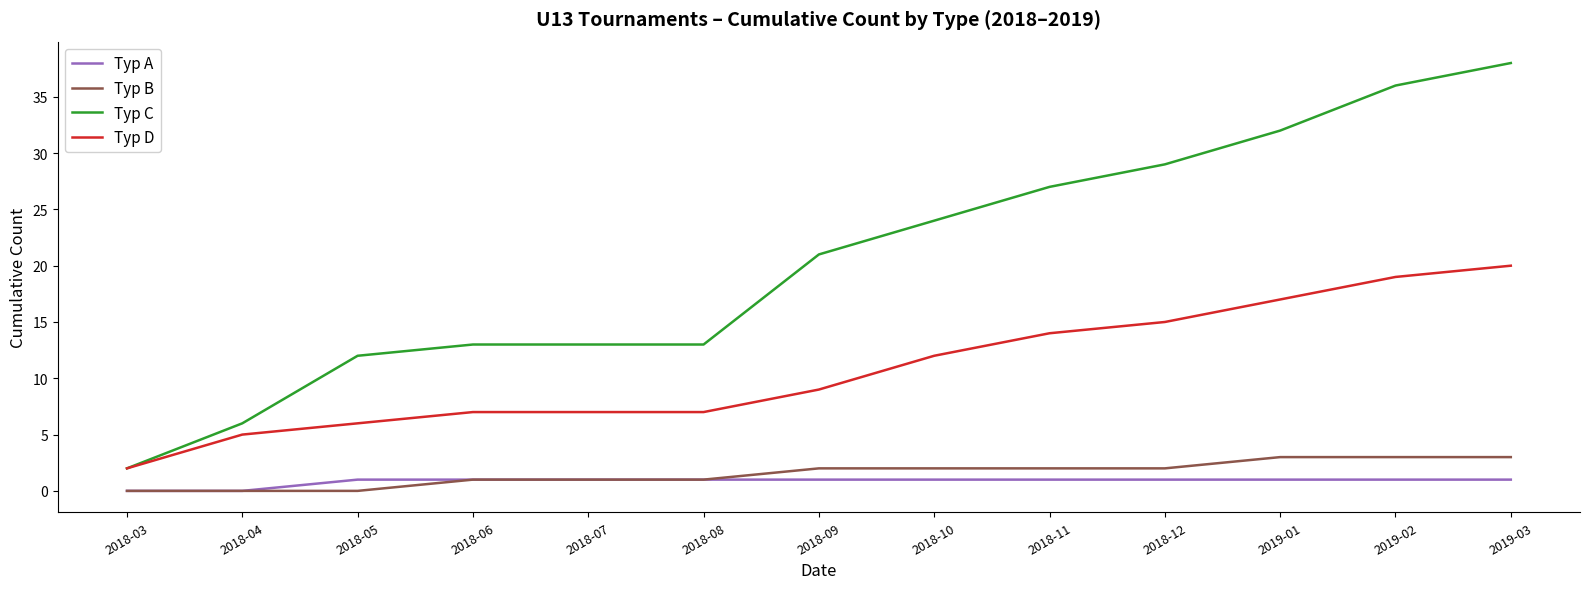

At which label is Typ D closest to 11?

2018-10